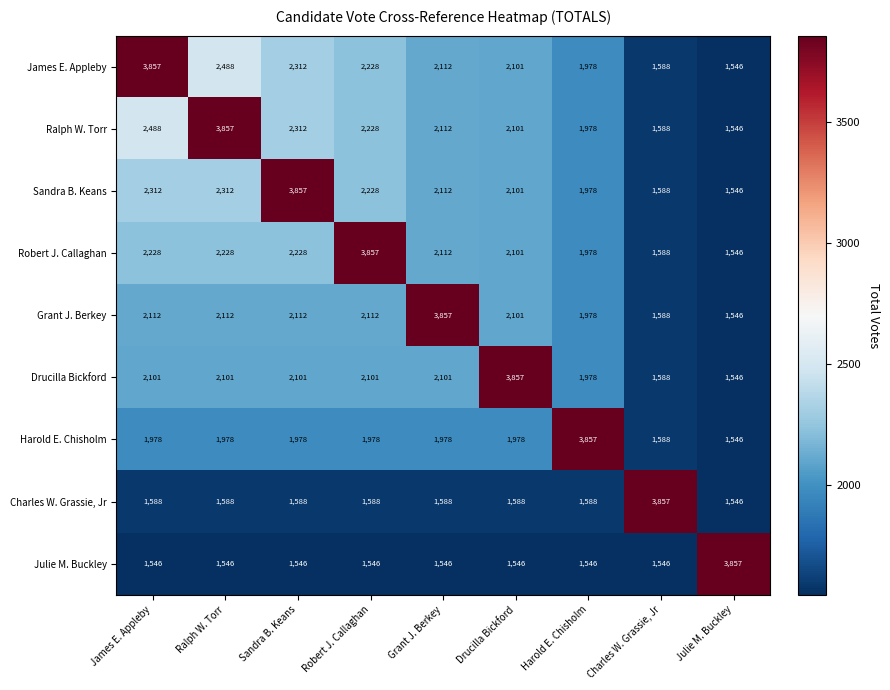

What is the greatest value displayed?

3857